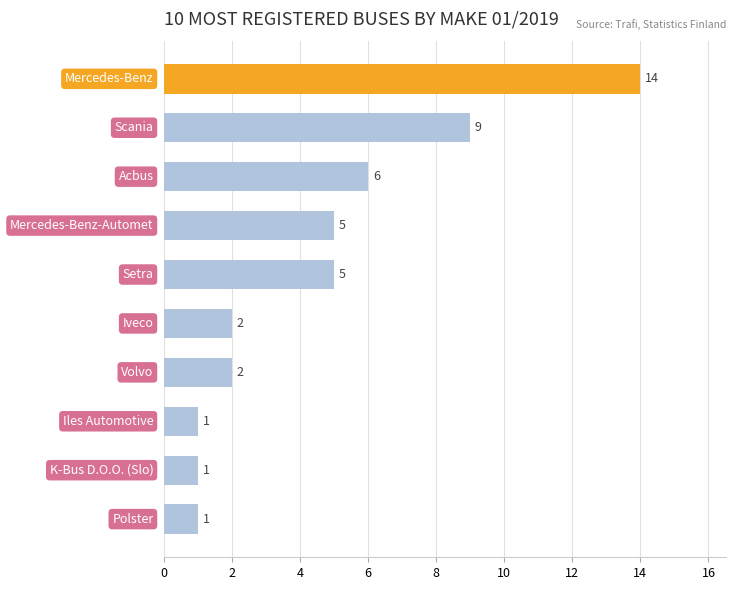

What is the maximum value shown in the chart?

14